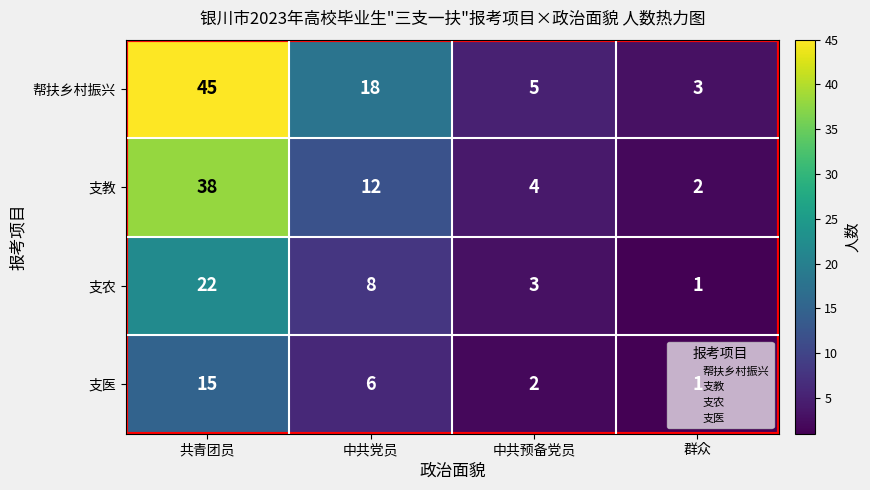

Which category has the highest value across all series?

共青团员